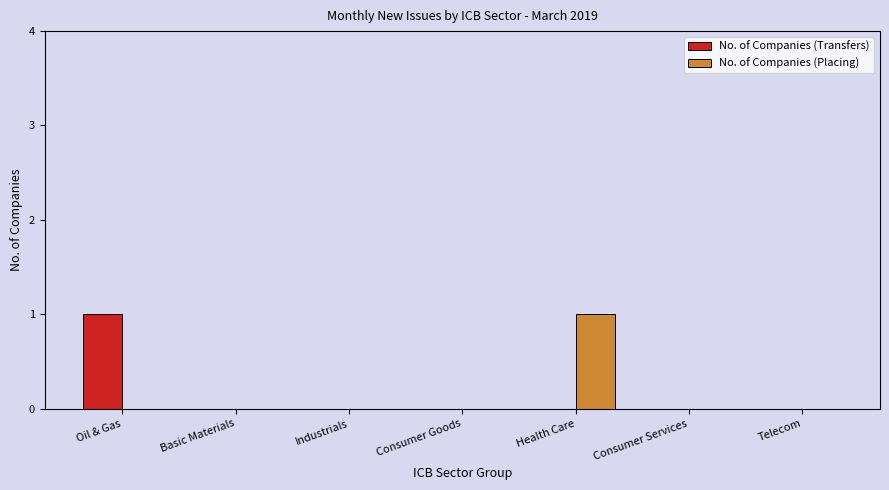

How many No. of Companies (Transfers) values are between 0 and 1?

7